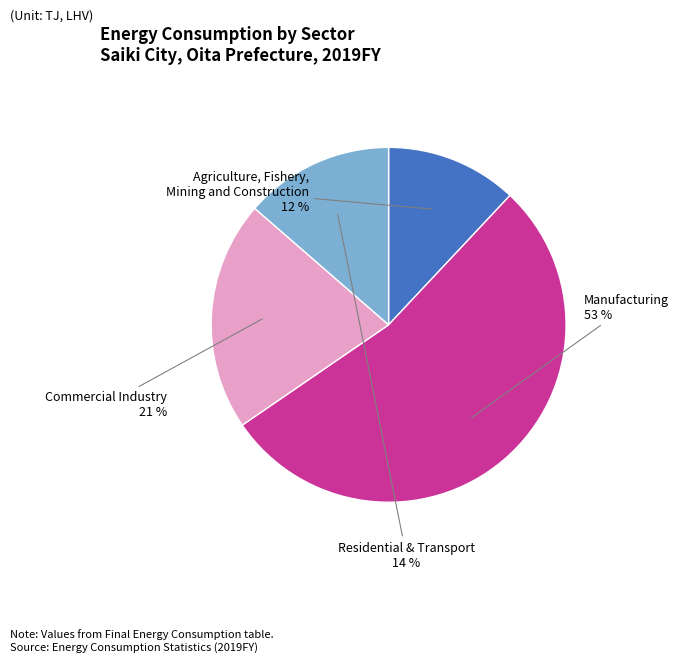

To the nearest percent, what percentage of the pie is Residential & Transport?

14%